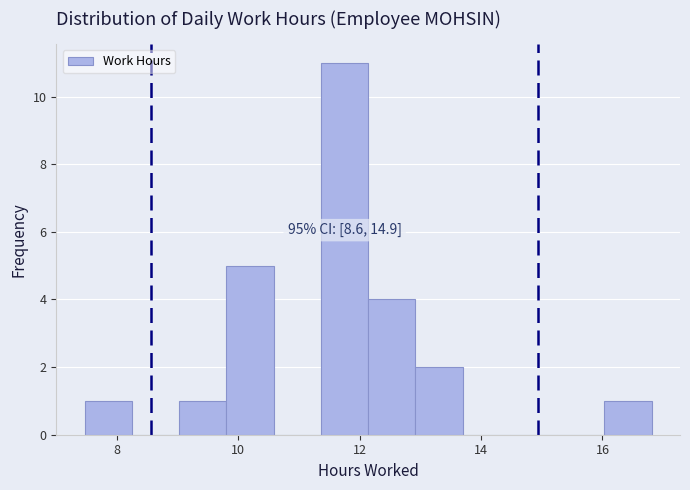

Around what value on the x-axis is the tallest bar? Give the approximate position of its centre, as read against the axis.

11.8